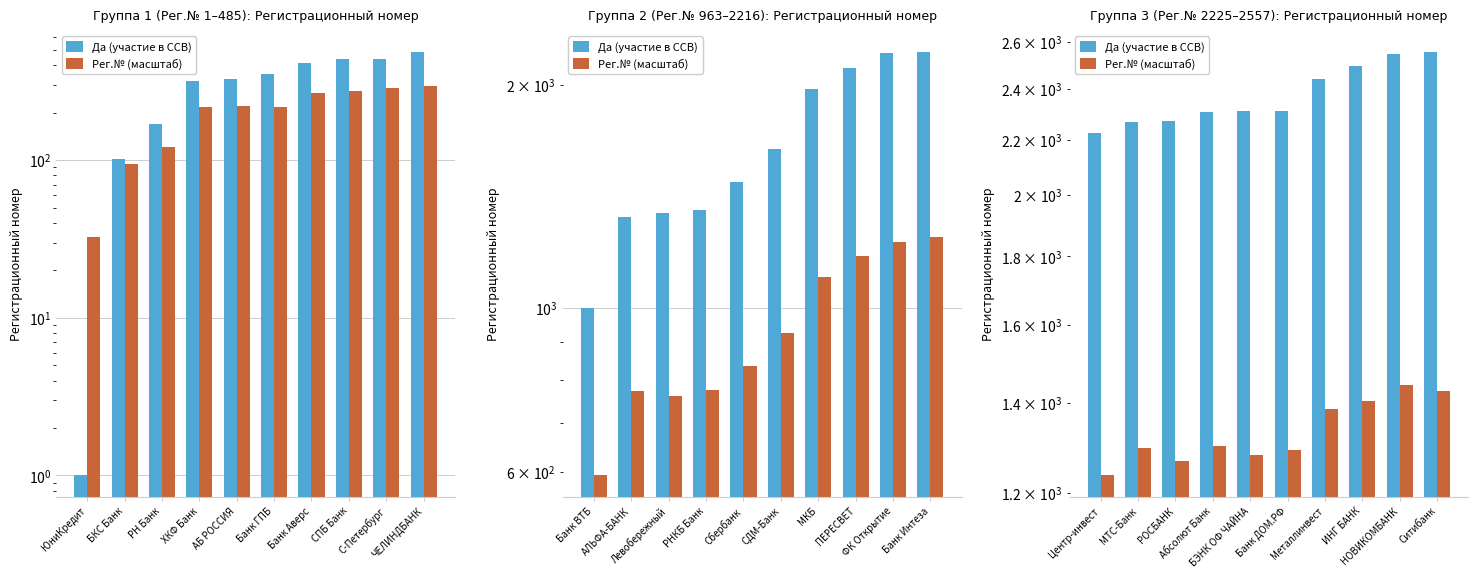

At how many categories does at least one series exceed 2098?

10